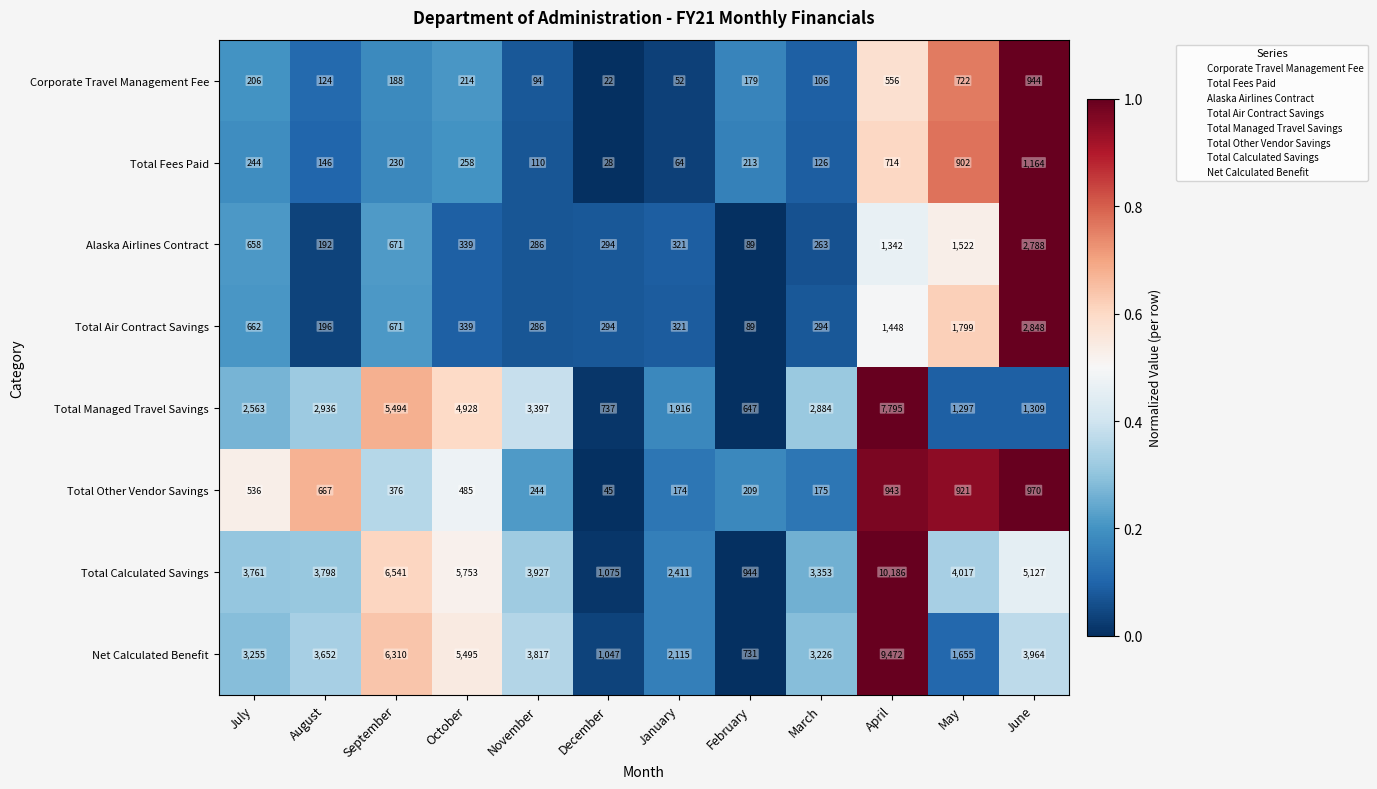

The value of Corporate Travel Management Fee at May is 258. True or false?

False